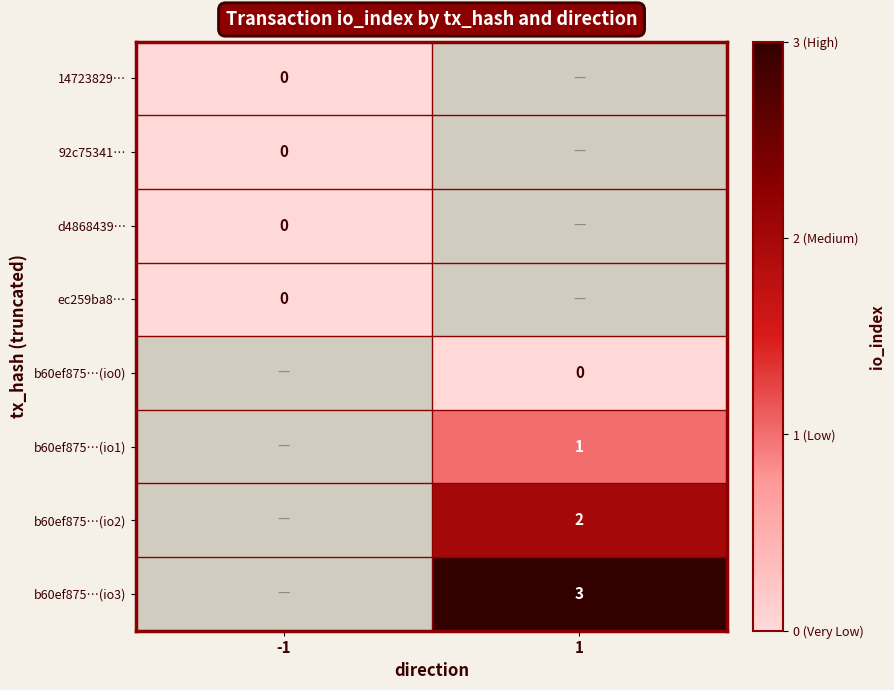

At how many categories does at least one series exceed 1?

1